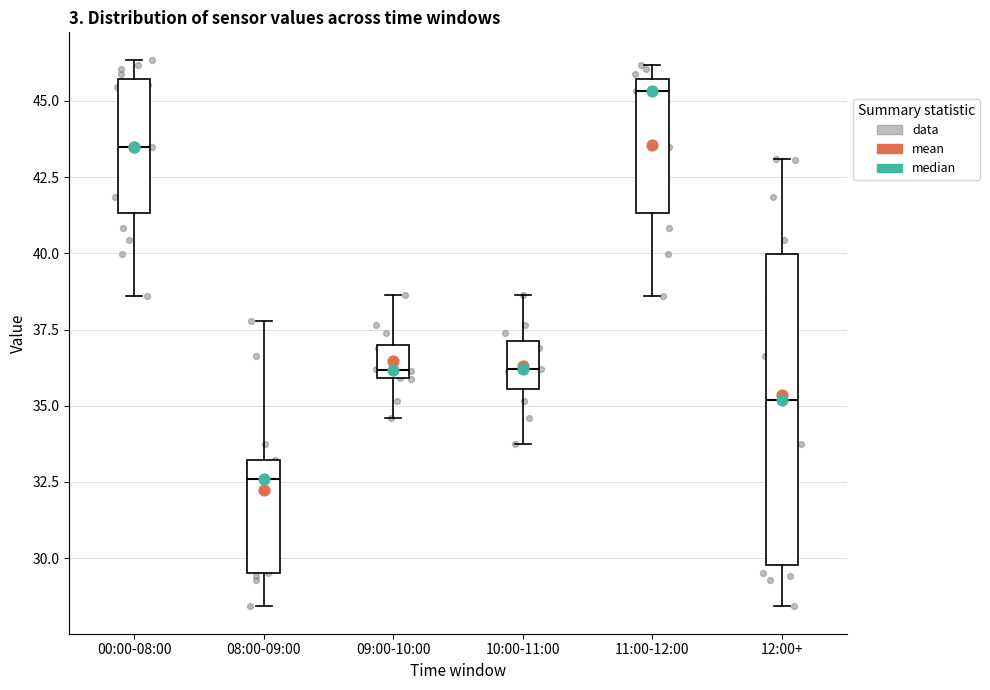

Where does the lower whisker of the box for 11:00-12:00 end on the y-axis? The values are not printed on the chart, so give them approximately, as read against the axis.

38.5